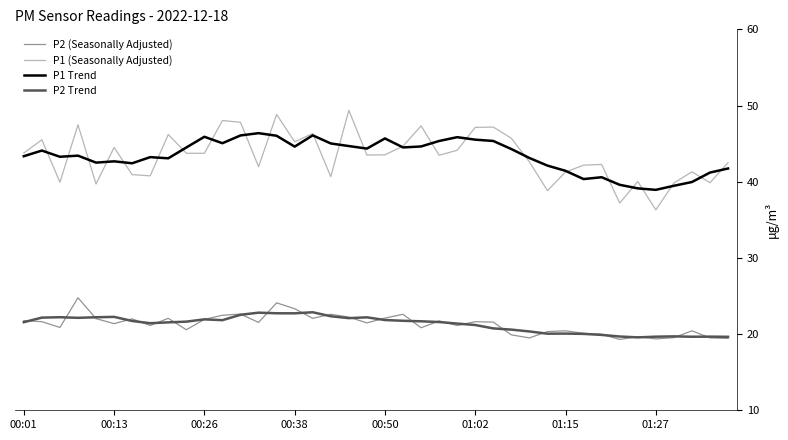

What is the maximum value shown in the chart?

49.4